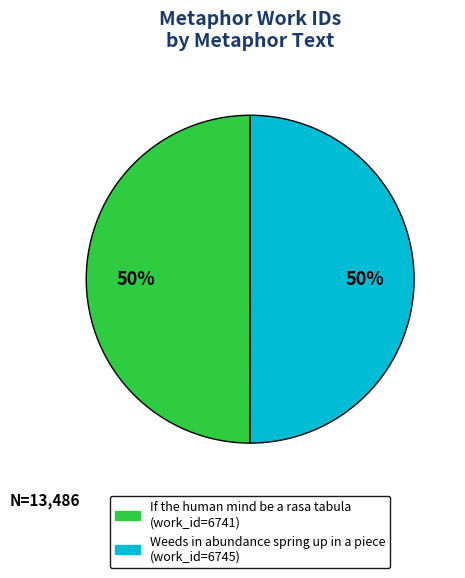

Is the sum of If the human mind be a rasa tabula and Weeds in abundance spring up in a piece greater than half?

Yes